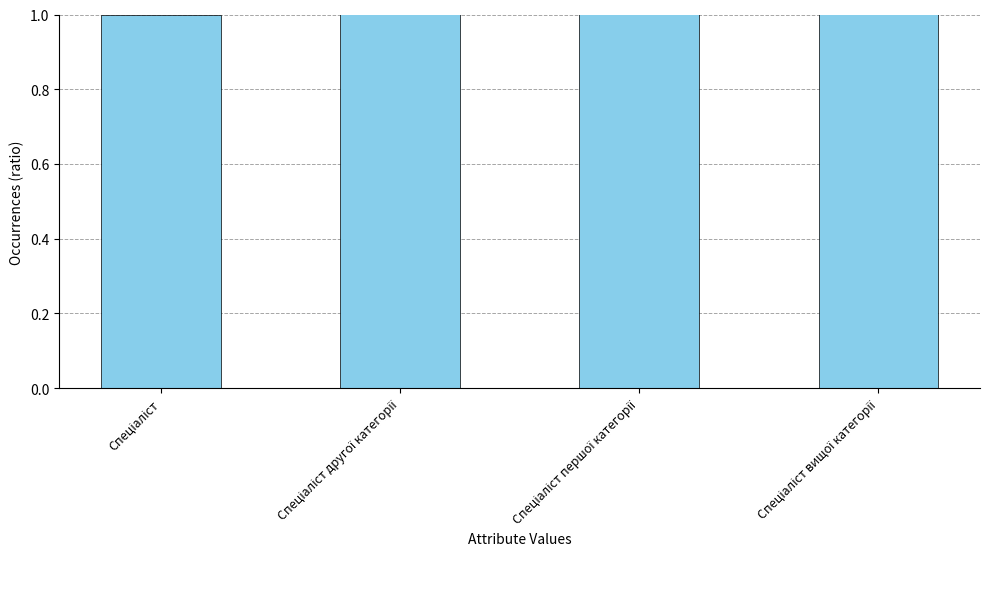

What is the label of the 2nd bar from the left?

Спеціаліст другої категорії